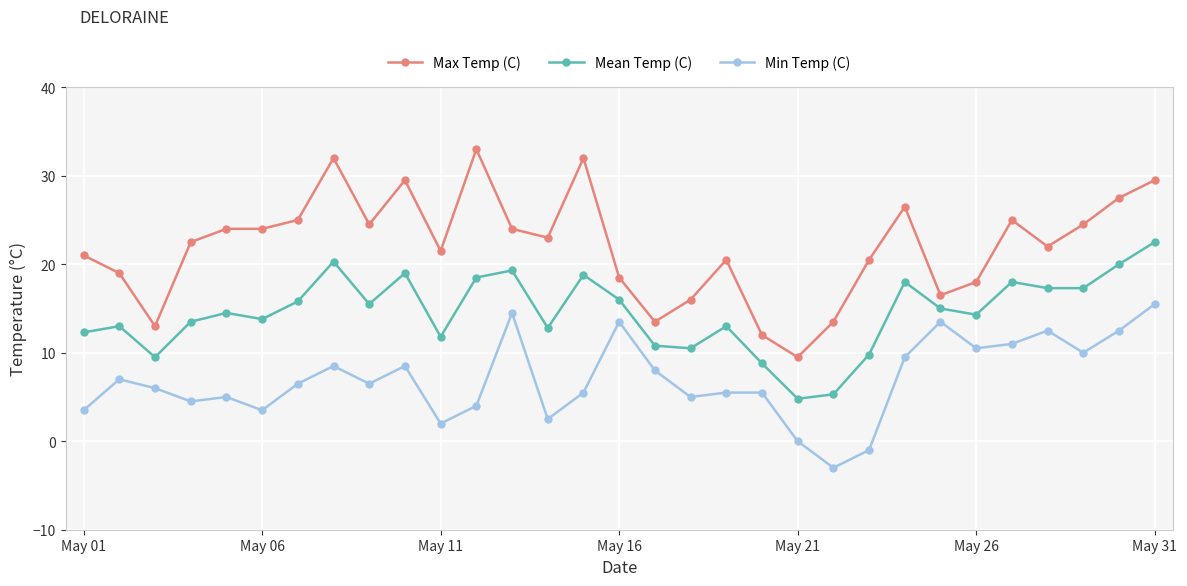

True or false: Max Temp (C) and Min Temp (C) cross at least once.

False